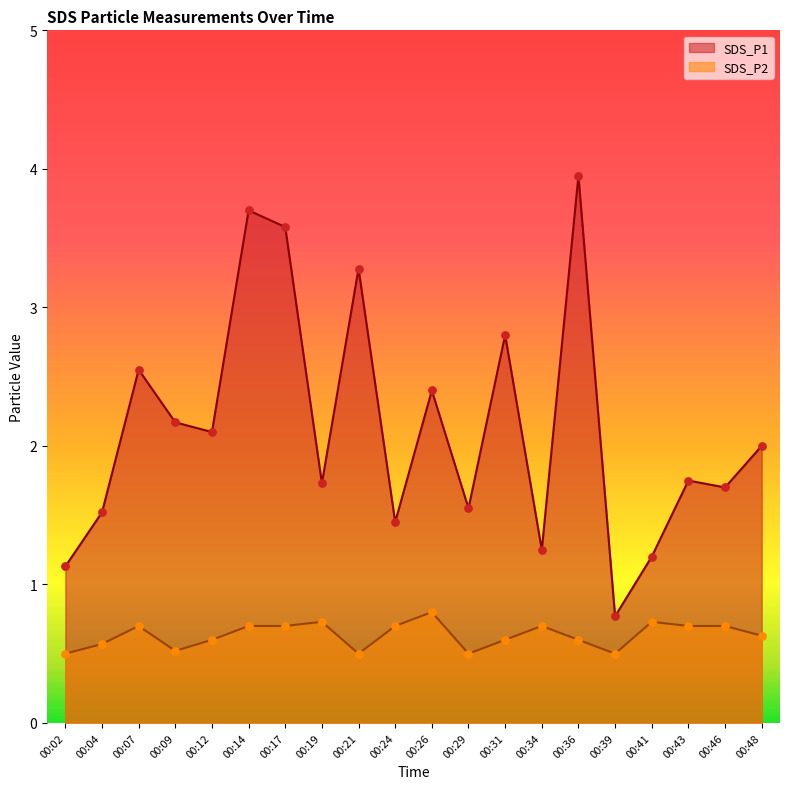

Which series has the largest total across all categories?

SDS_P1